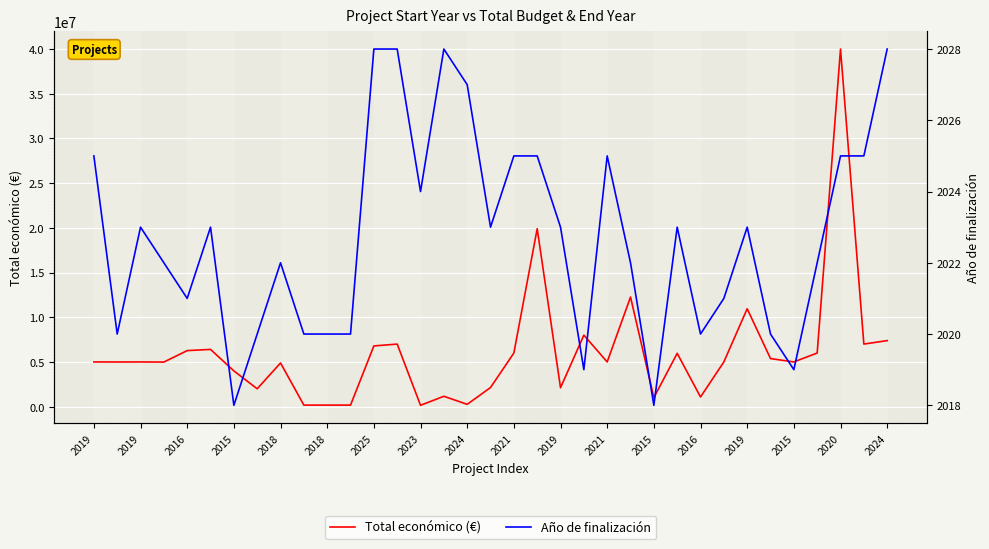

What is the sum of all Año de finalización values?

70795